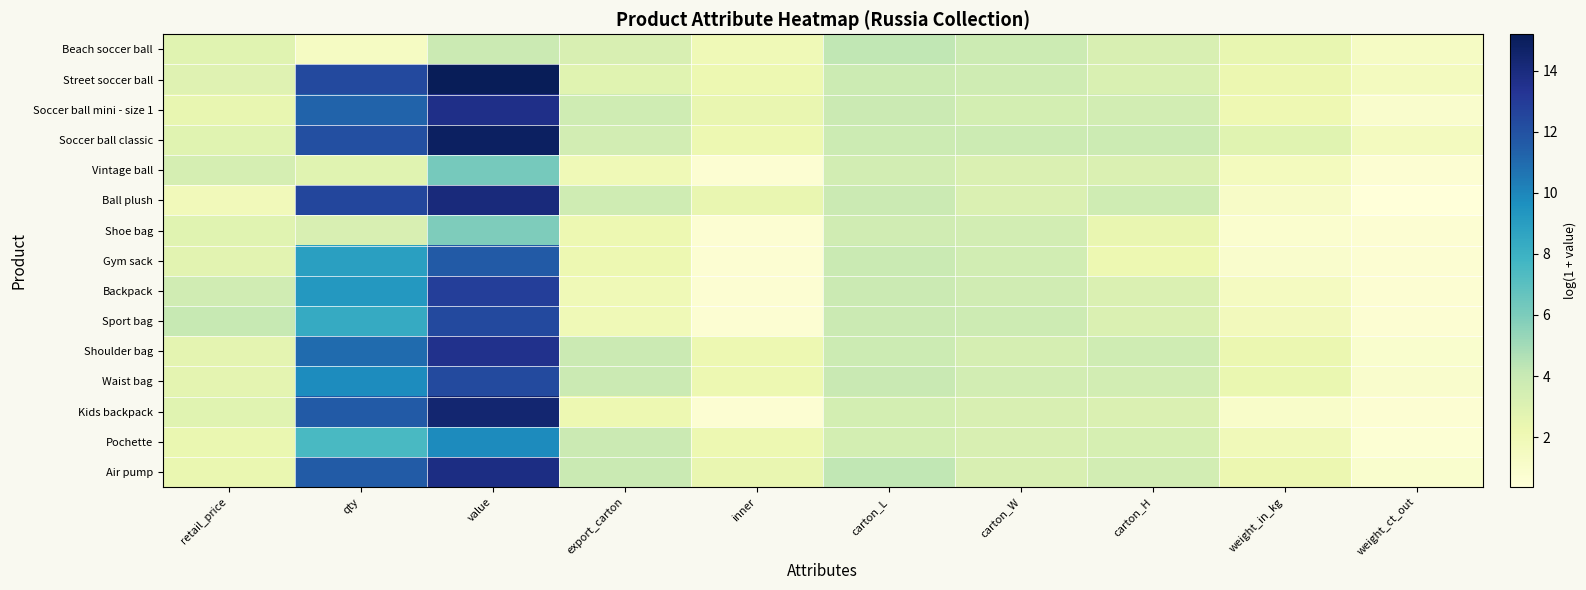

Which category has the lowest value across all series?

weight_ct_out